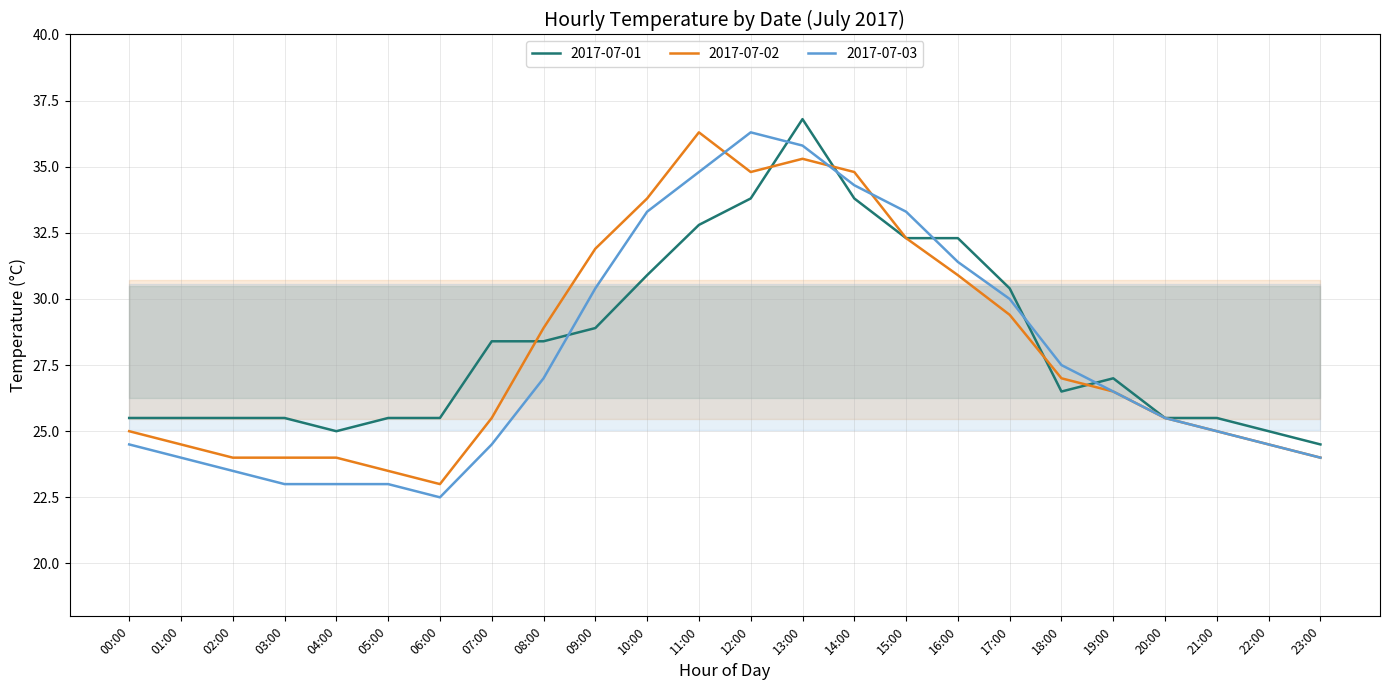

At which category does 2017-07-03 reach its first local valley?

06:00